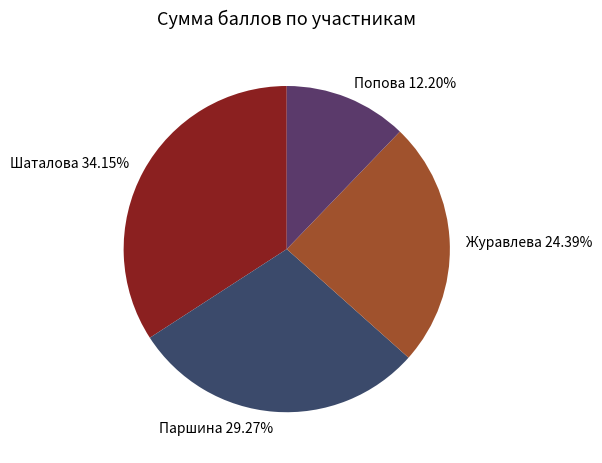

Is it true that Журавлева is 24% of the pie?

True